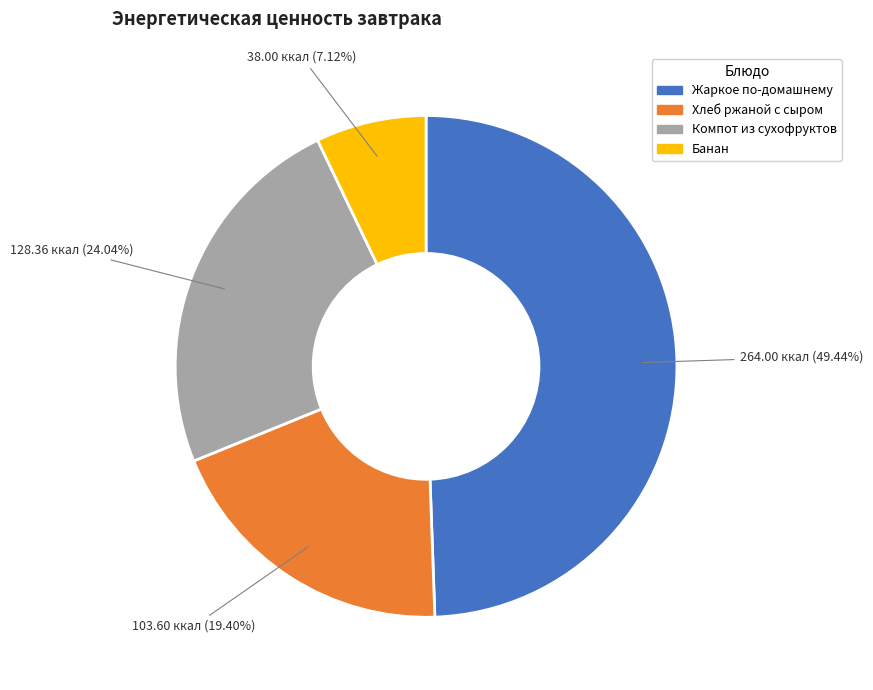

What is the smallest slice in the pie chart?

Банан